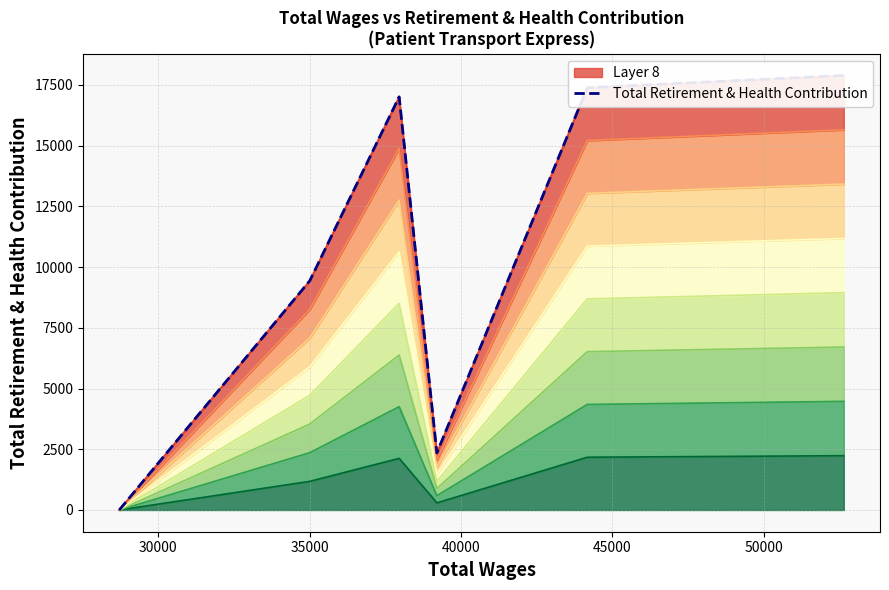

What is the greatest value displayed?

17890